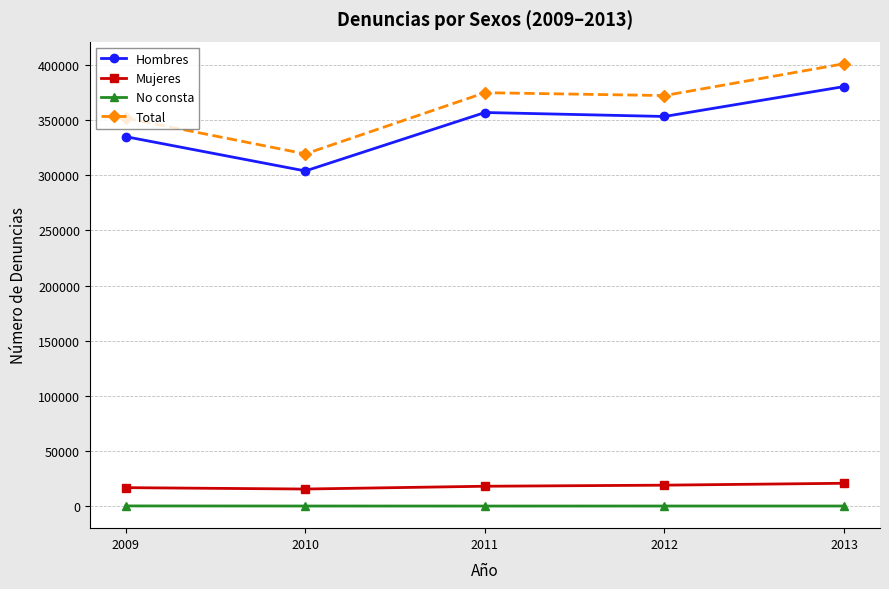

True or false: No consta and Mujeres intersect in this chart.

False